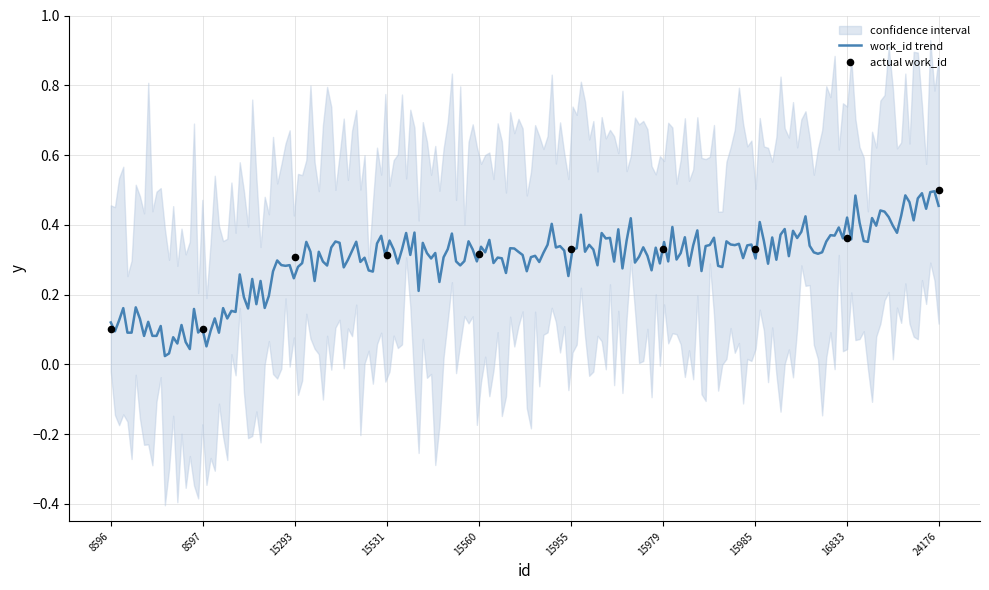

Between 15955 and 15560, which is larger?

15955